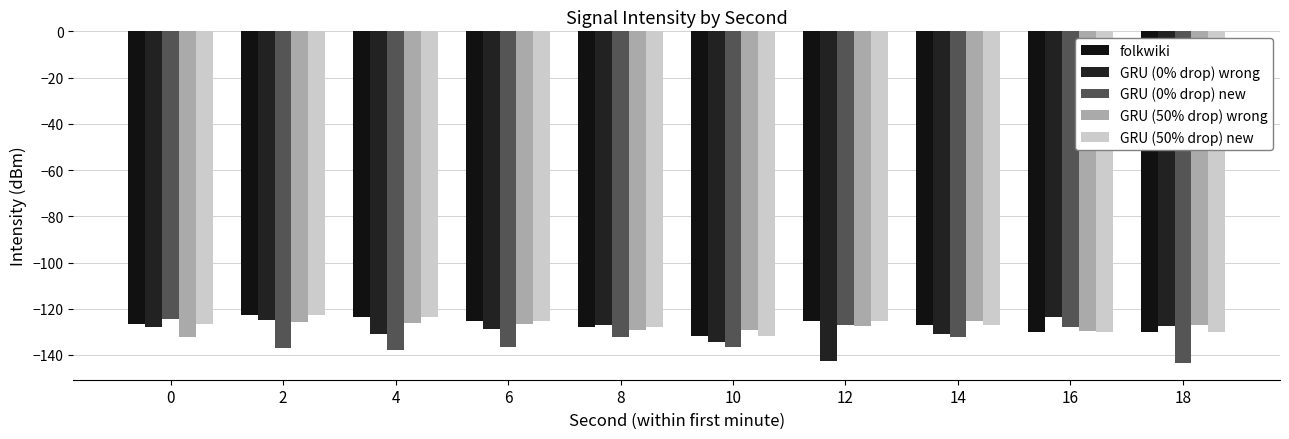

At how many categories does at least one series exceed -136?

10